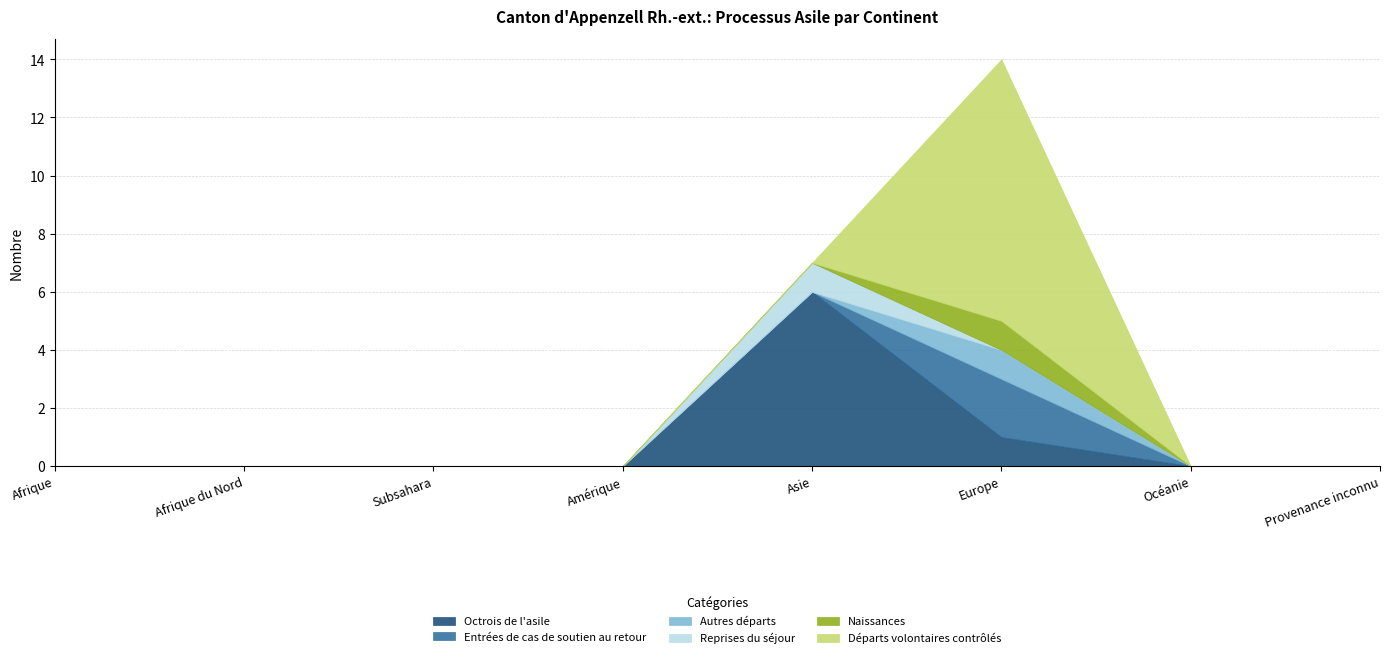

Reading right to left, list all the values displayed in this chart.

Octrois de l'asile: Provenance inconnu=0	Océanie=0	Europe=1	Asie=6	Amérique=0	Subsahara=0	Afrique du Nord=0	Afrique=0
Entrées de cas de soutien au retour: Provenance inconnu=0	Océanie=0	Europe=2	Asie=0	Amérique=0	Subsahara=0	Afrique du Nord=0	Afrique=0
Autres départs: Provenance inconnu=0	Océanie=0	Europe=1	Asie=0	Amérique=0	Subsahara=0	Afrique du Nord=0	Afrique=0
Reprises du séjour: Provenance inconnu=0	Océanie=0	Europe=0	Asie=1	Amérique=0	Subsahara=0	Afrique du Nord=0	Afrique=0
Naissances: Provenance inconnu=0	Océanie=0	Europe=1	Asie=0	Amérique=0	Subsahara=0	Afrique du Nord=0	Afrique=0
Départs volontaires contrôlés: Provenance inconnu=0	Océanie=0	Europe=9	Asie=0	Amérique=0	Subsahara=0	Afrique du Nord=0	Afrique=0